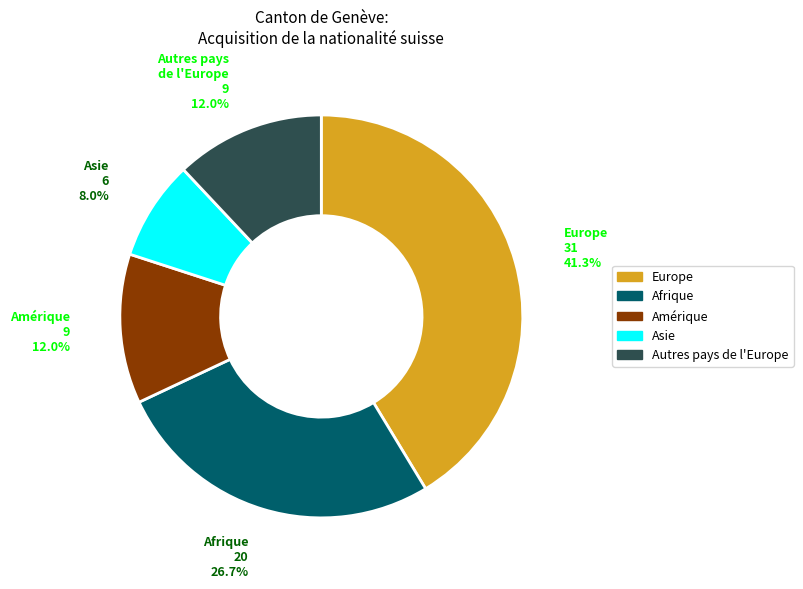

Combined, do Autres pays de l'Europe and Asie account for over 50%?

No